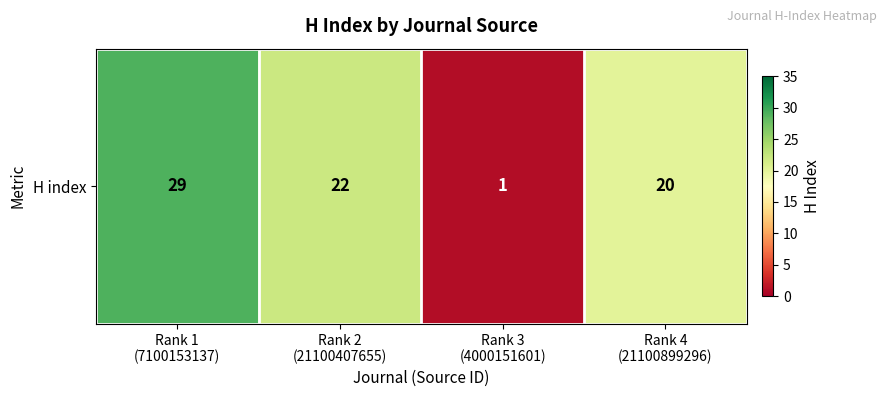

What is the sum of all values?

72